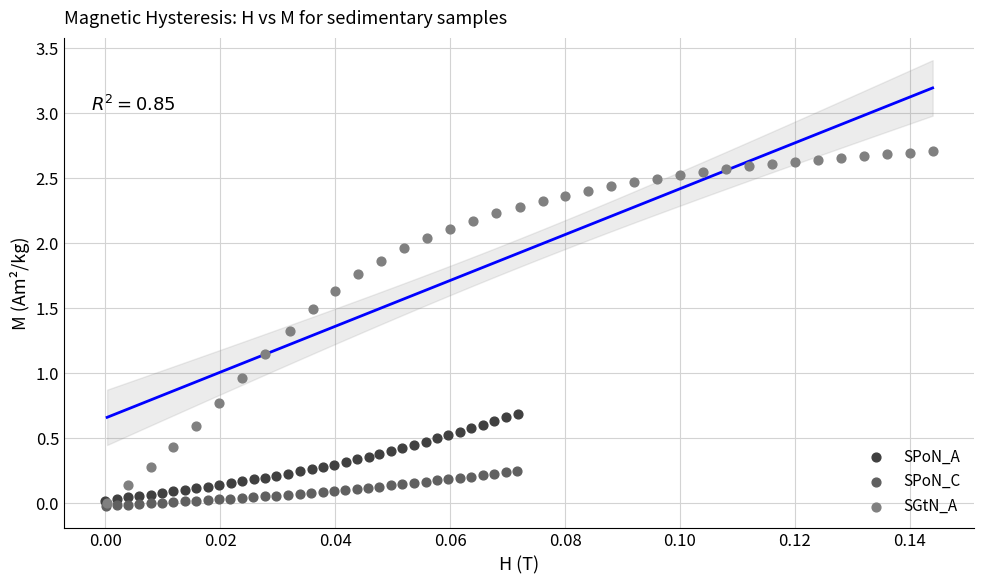

Which series has the widest spread of Y values?

SGtN_A